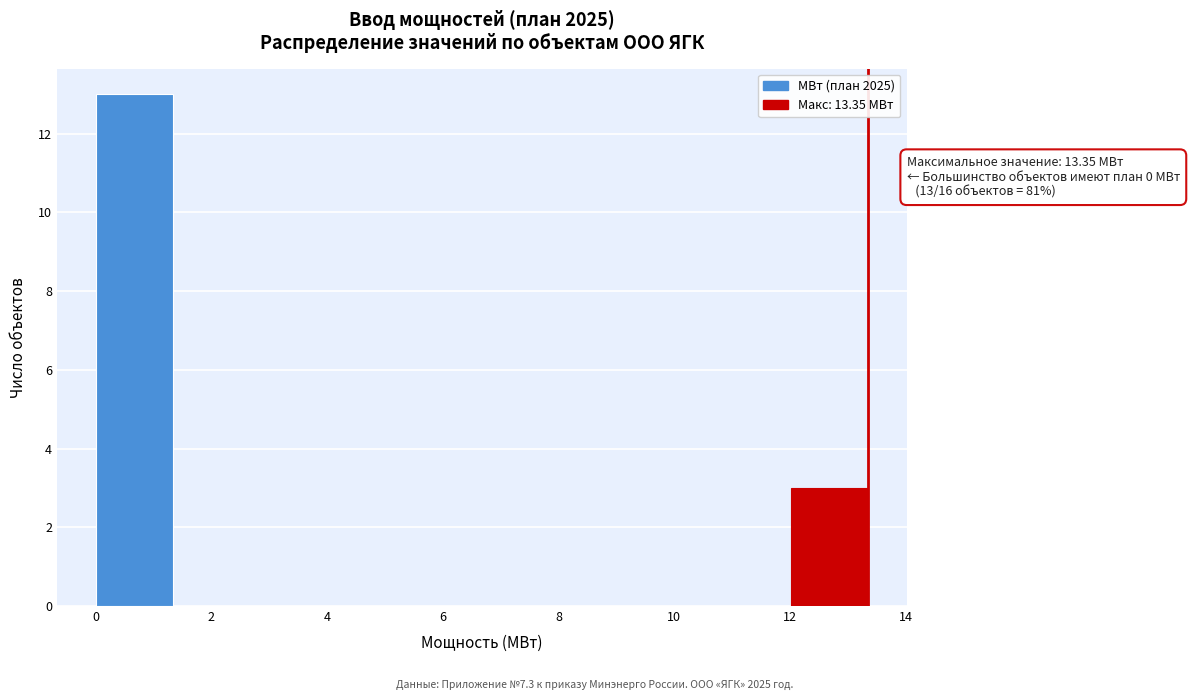

Which range on the x-axis has the tallest bar?

0.0 to 1.4